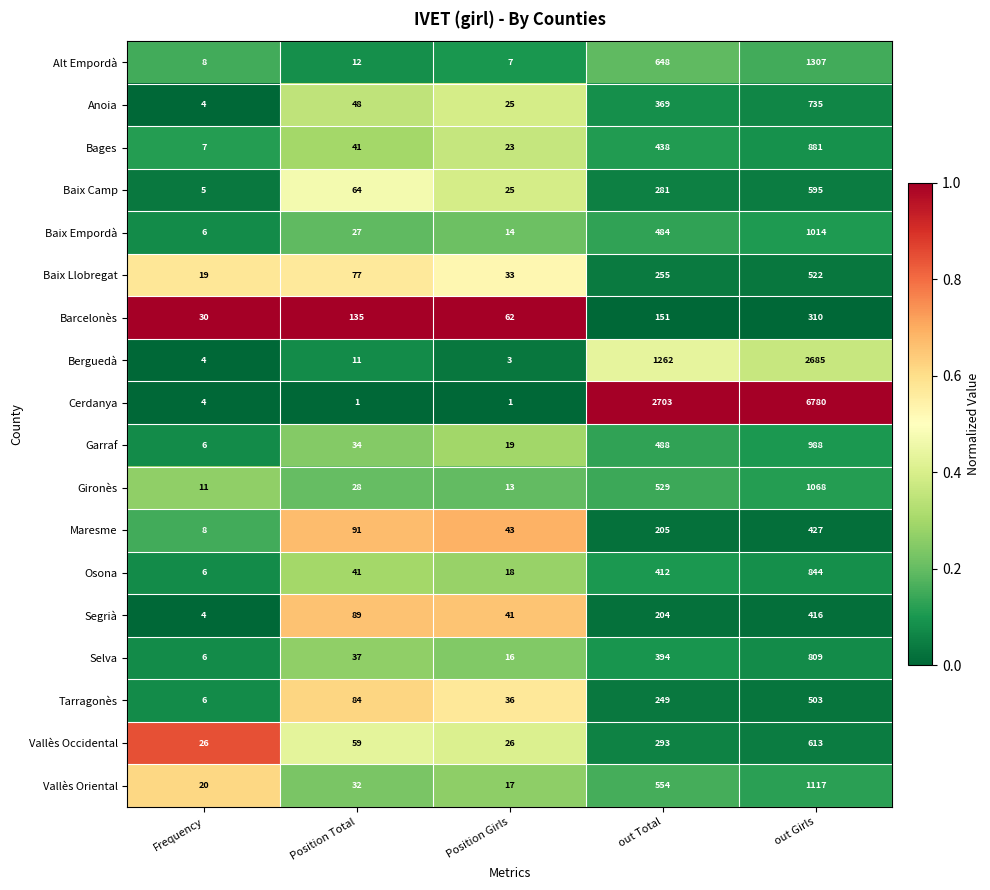

What is the spread (max minus min) of values at out Girls?

6470